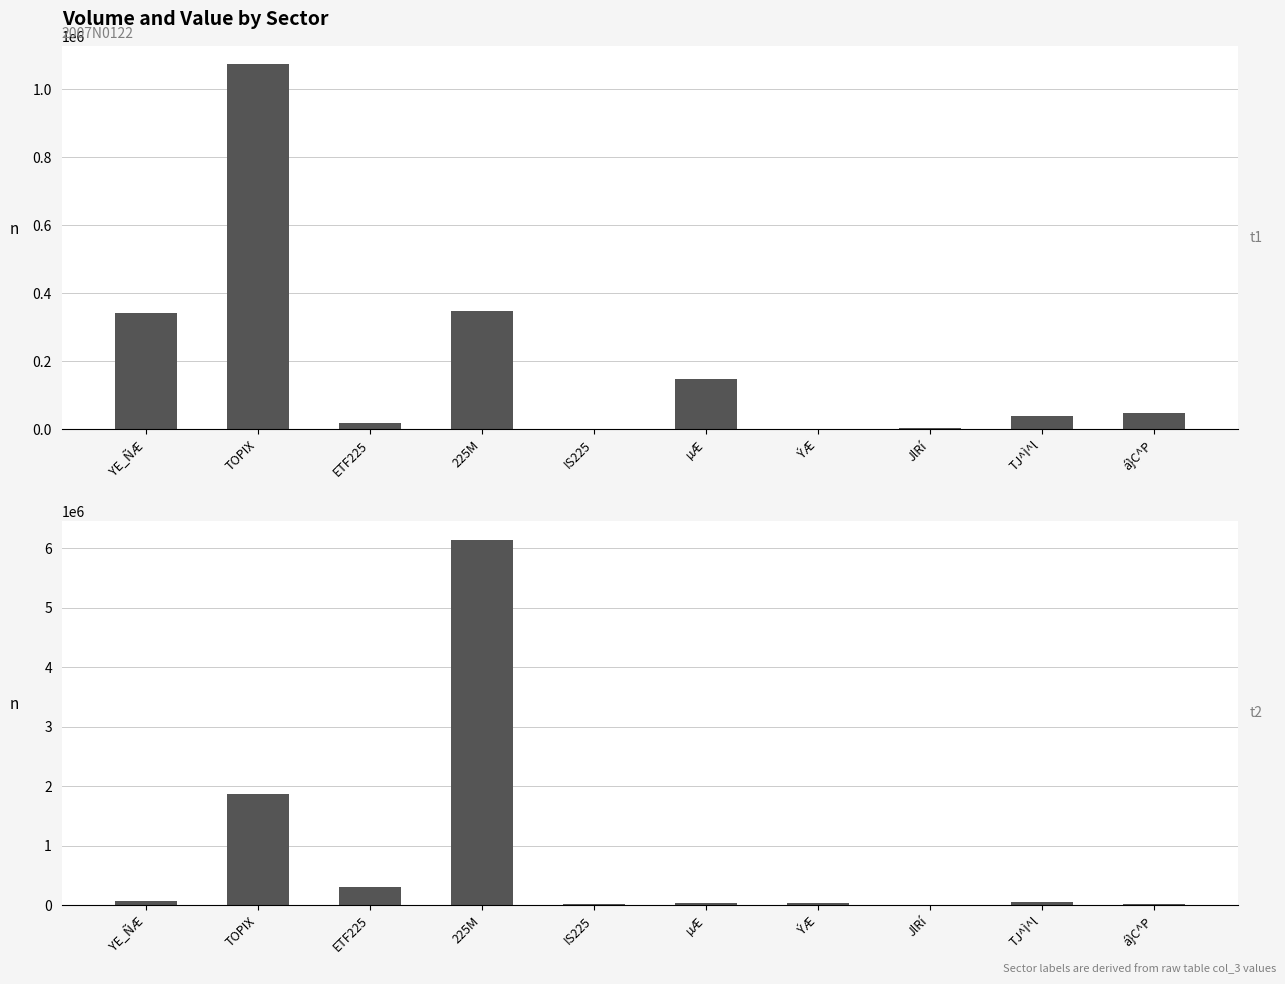

At which category is the sum across all series the highest?

225M